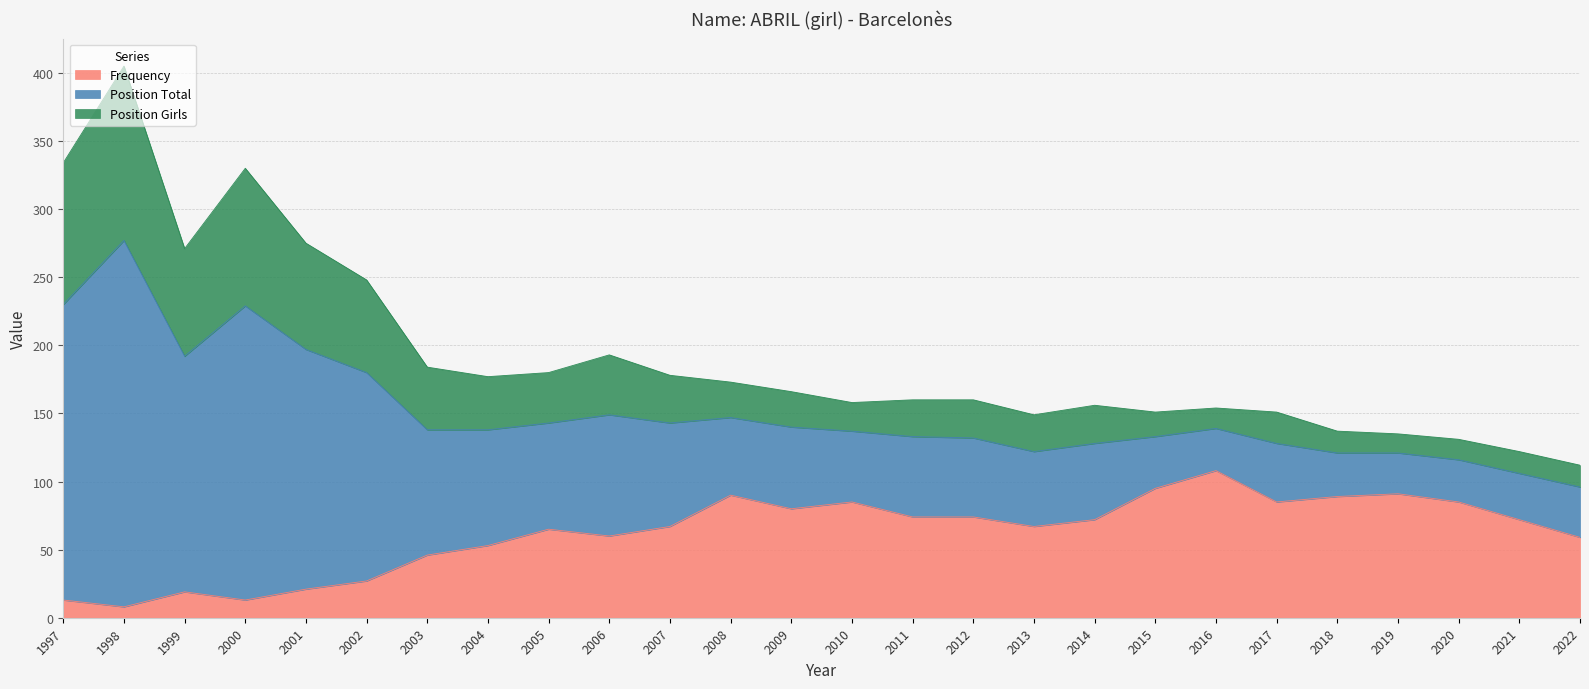

At which category is the sum across all series the highest?

1998